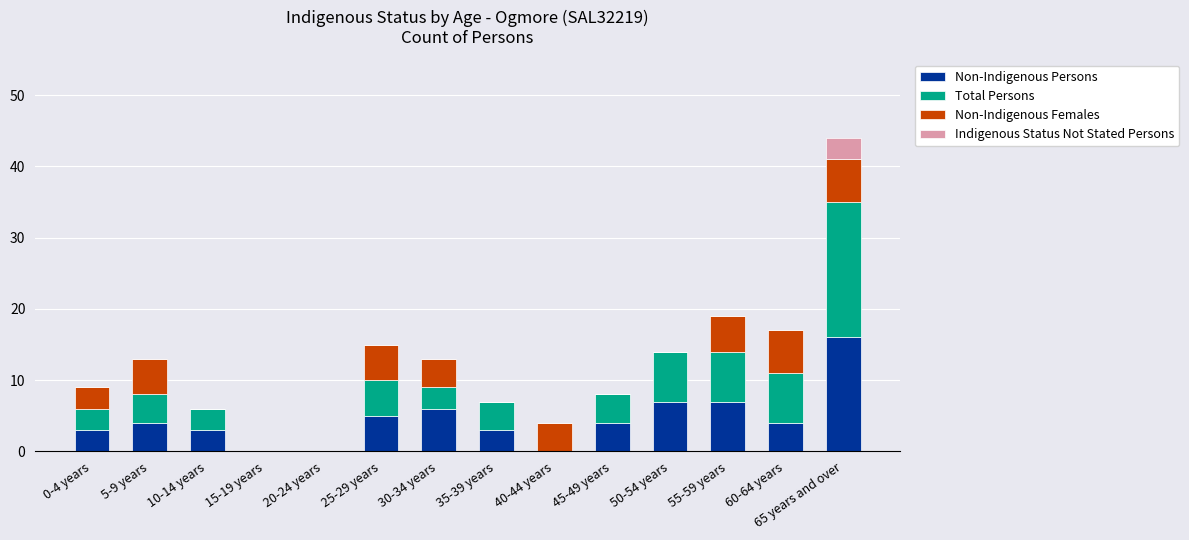

How many distinct data groups are displayed?

4